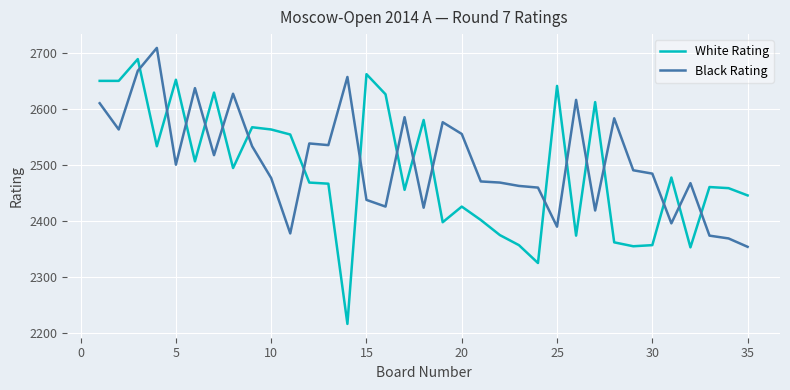

True or false: White Rating and Black Rating cross at least once.

True